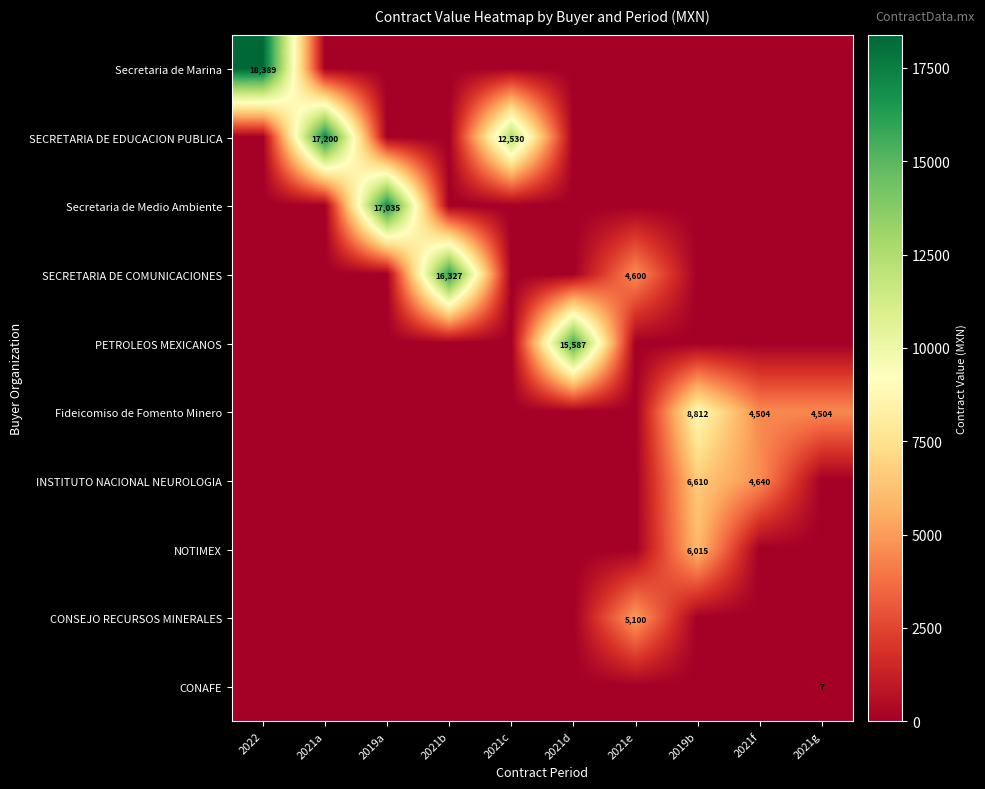

At which category is the sum across all series the highest?

2019b